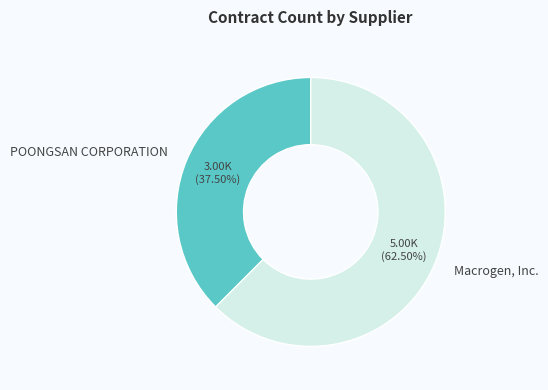

Which category accounts for the majority?

Macrogen, Inc.